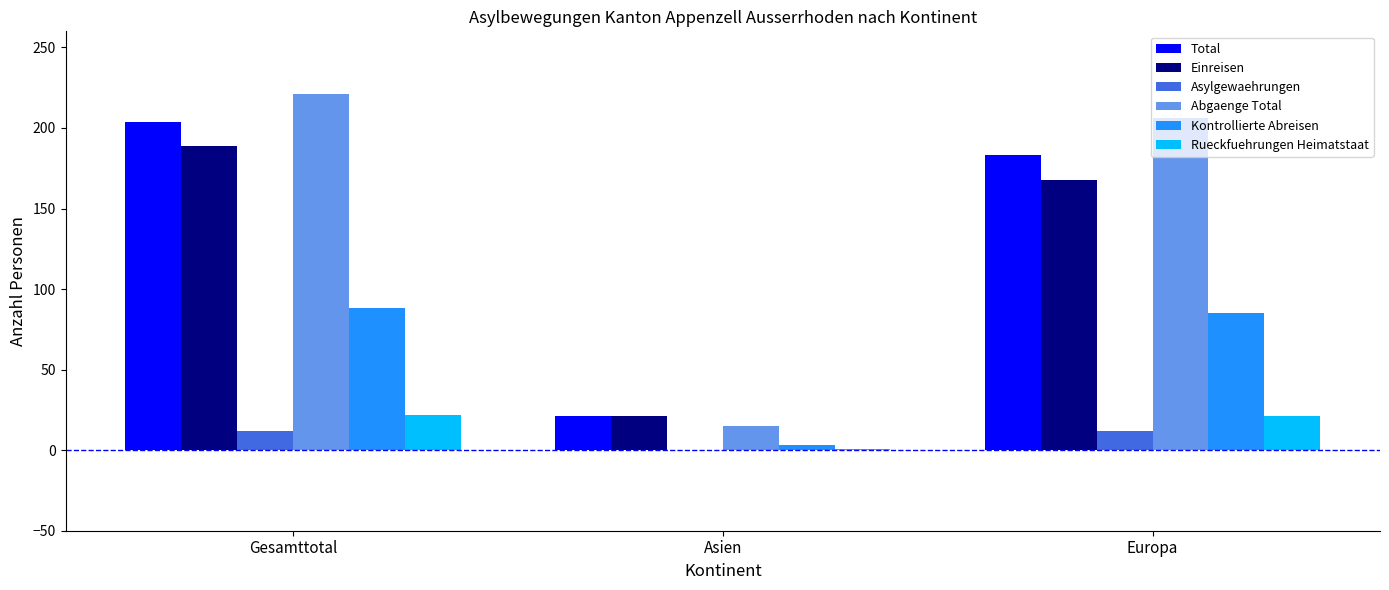

Which series changed the most between Gesamttotal and Asien?

Abgaenge Total